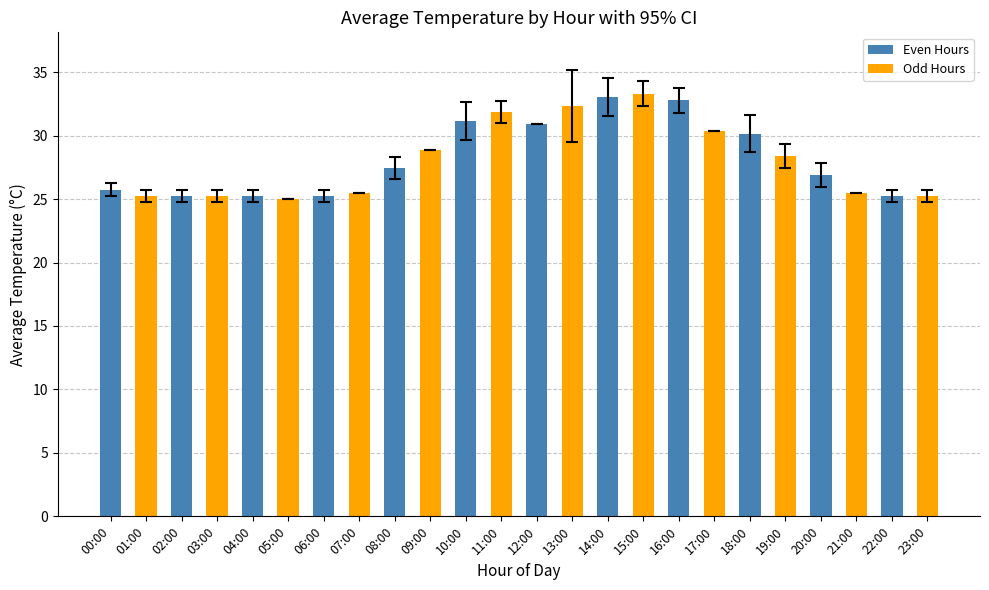

At which label is the value closest to 29?

09:00